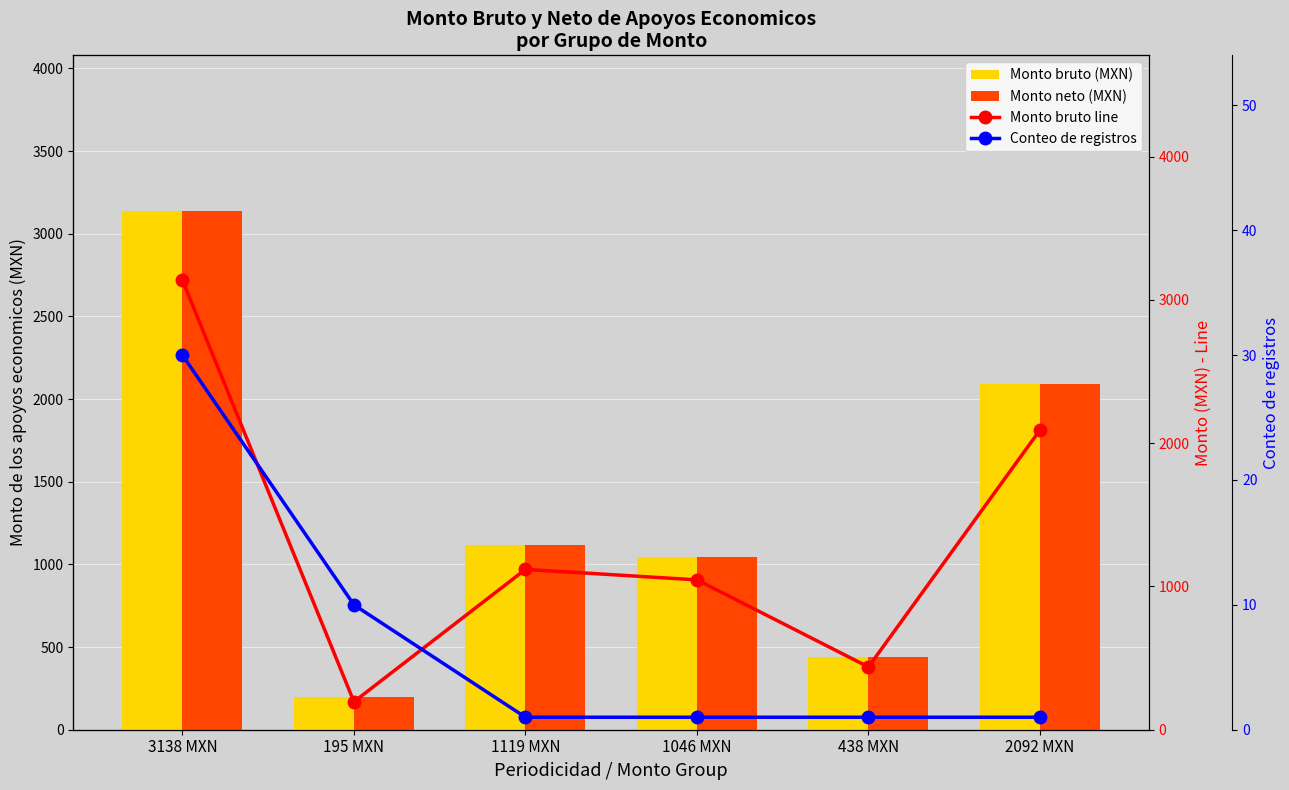

What is the total value across all series at 195 MXN?

595